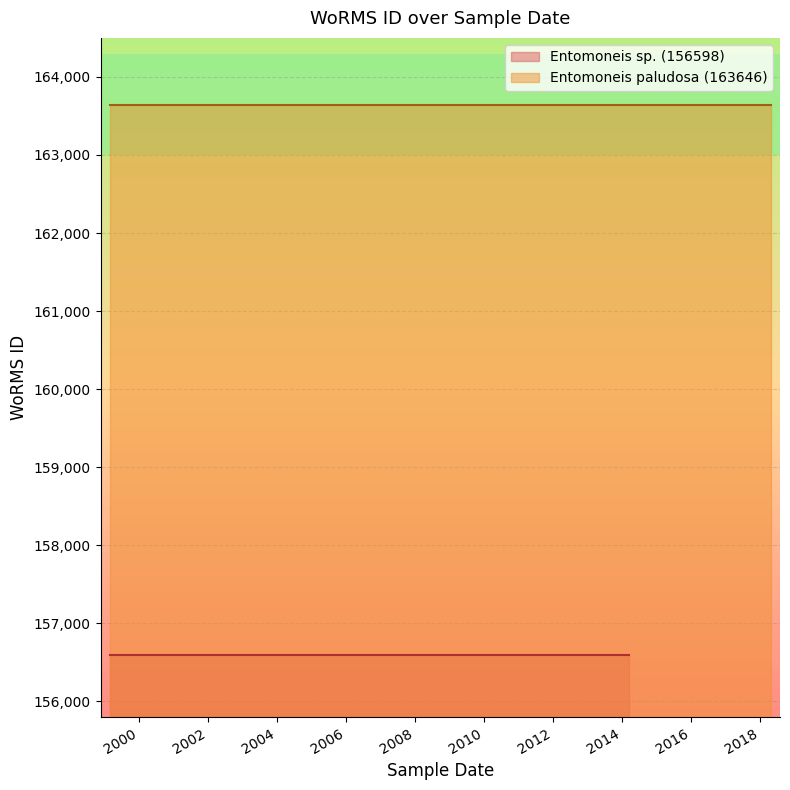

Where is the data nearest to the value 160122?

10-07-2010